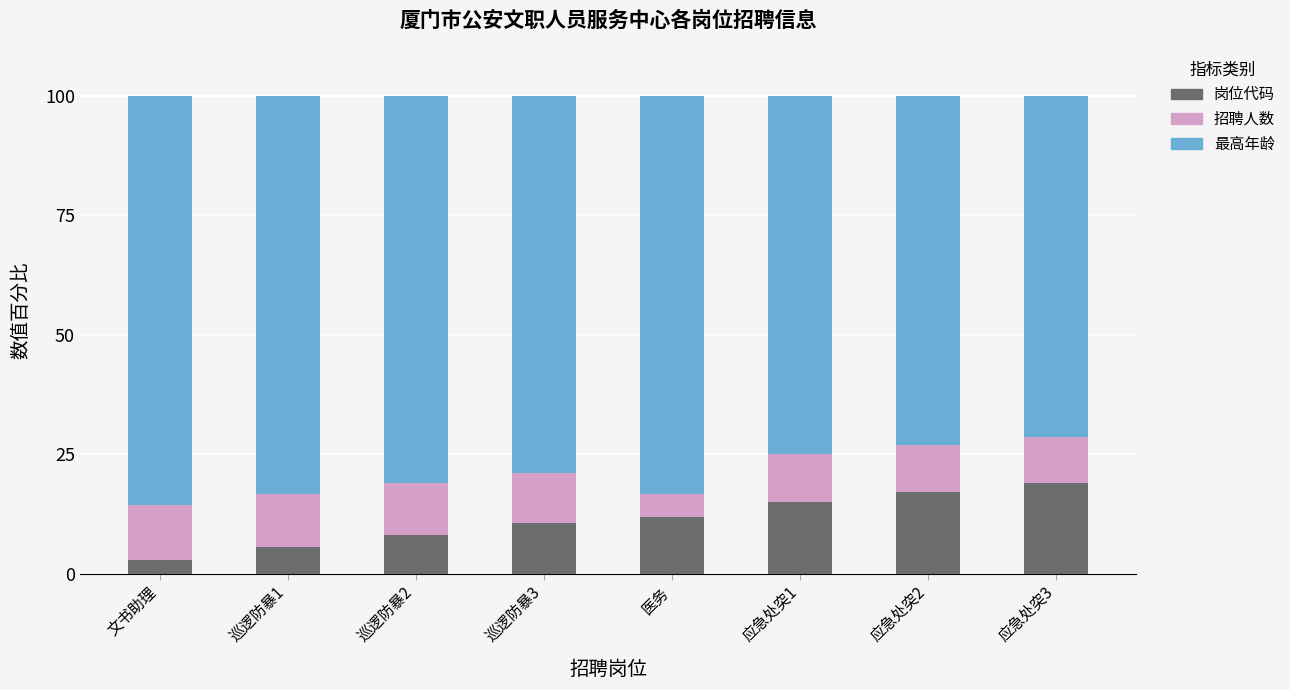

What is the total value across all series at 巡逻防暴1?

100.0